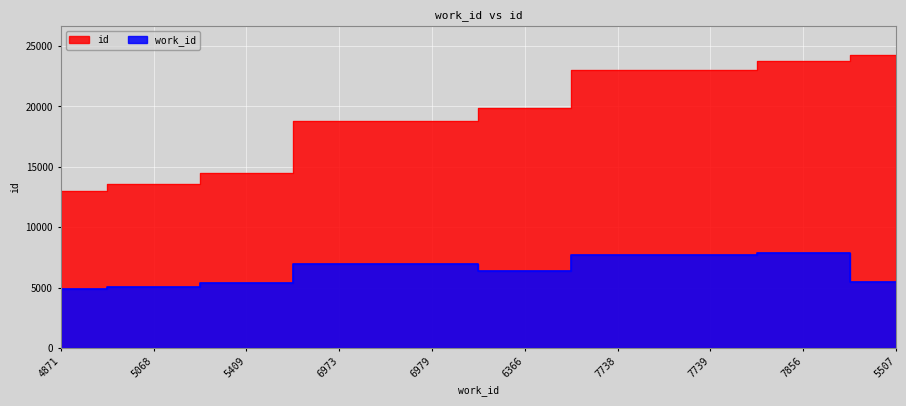

What position from the left is 7739?

8